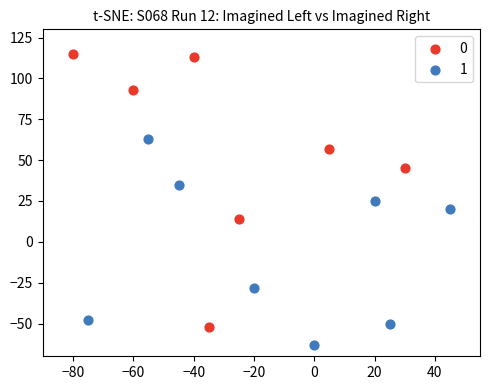

Which series contains the lowest Y value?

1